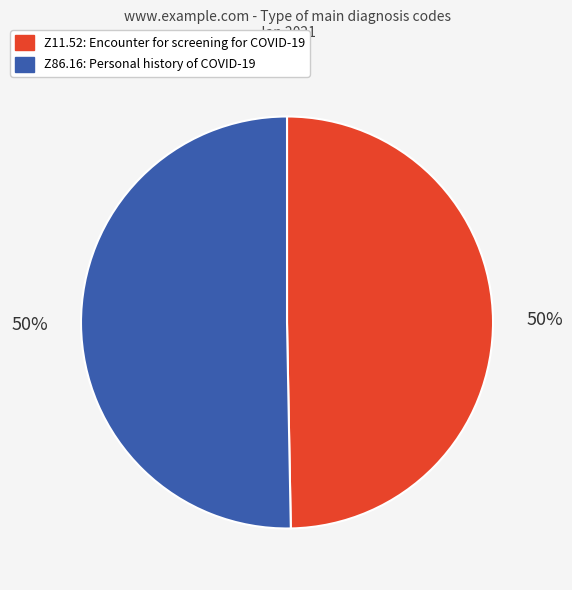

Is it true that Z86.16 is 36% of the pie?

False